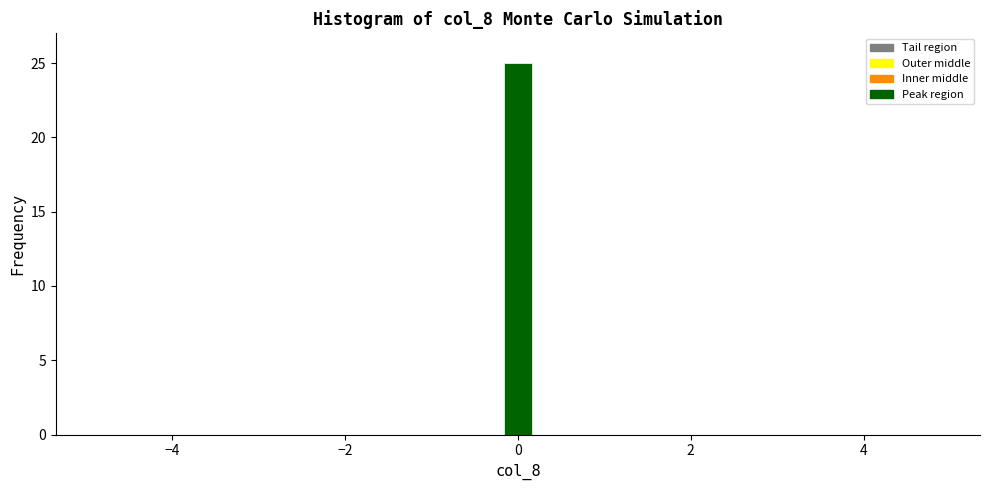

Around what value on the x-axis is the tallest bar? Give the approximate position of its centre, as read against the axis.

0.0